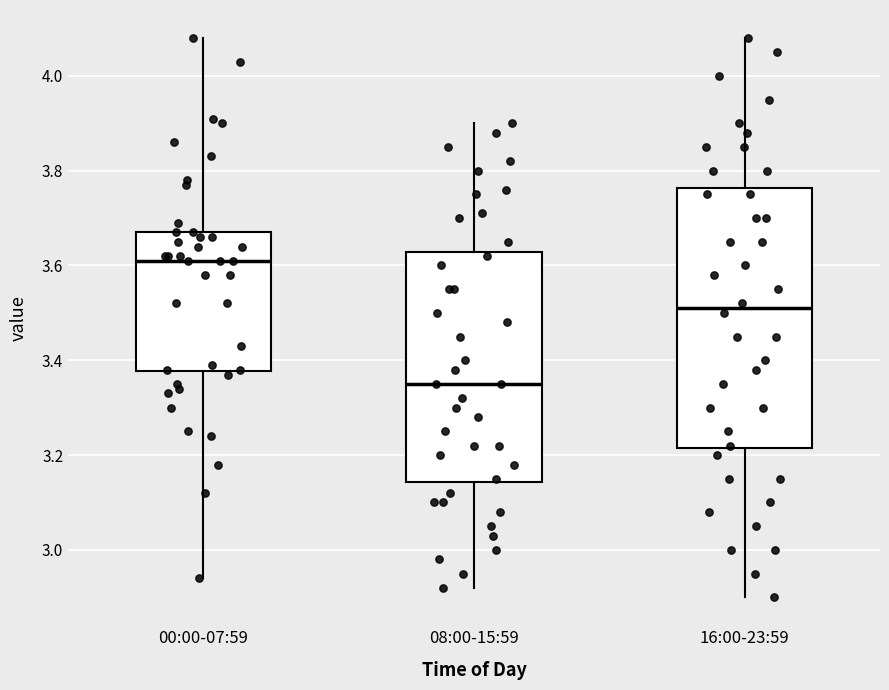

Reading left to right, read every box against the y-axis: the position of its median line, the range the box covers, and the ends of its whiskers. The values are not printed on the chart, so give them approximately, as read against the axis.

00:00-07:59: median 3.62, box 3.38 to 3.68, whiskers 2.94 to 4.08
08:00-15:59: median 3.36, box 3.14 to 3.62, whiskers 2.92 to 3.90
16:00-23:59: median 3.52, box 3.22 to 3.76, whiskers 2.90 to 4.08